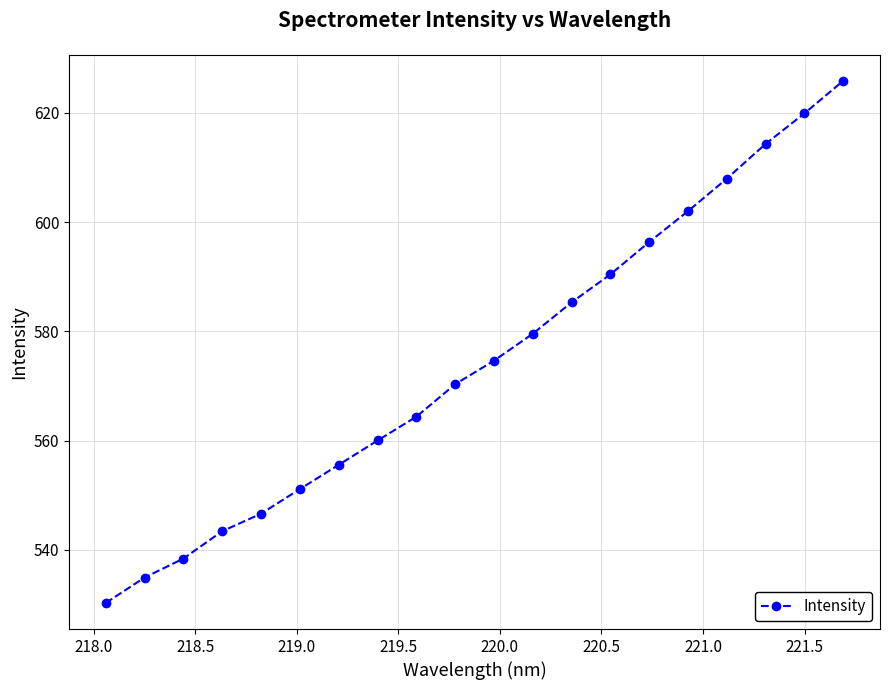

What is the greatest value displayed?

625.9